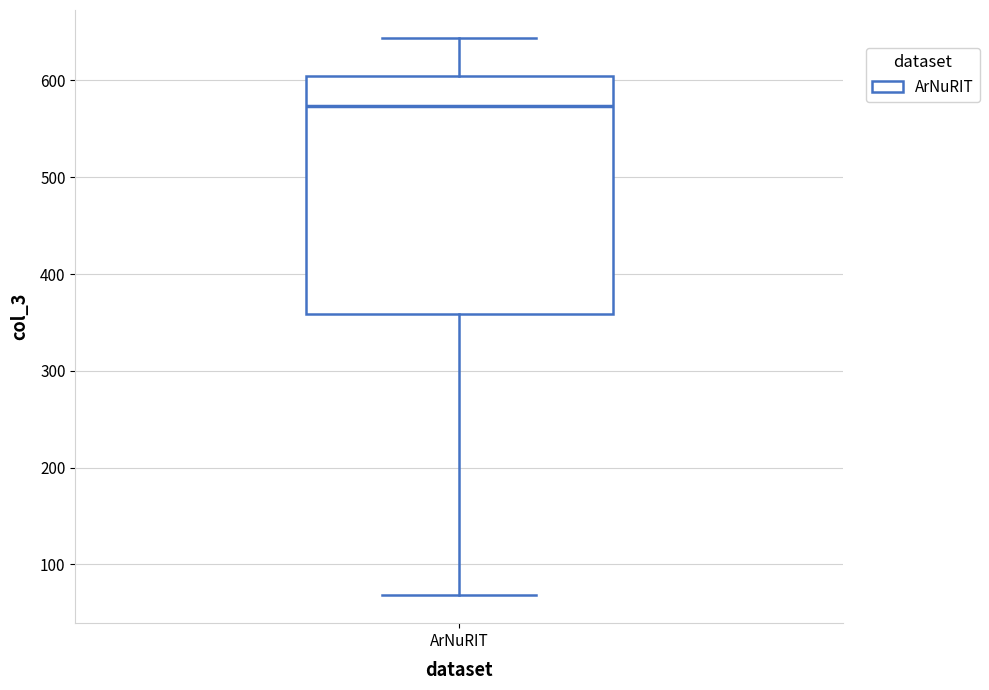

Where does the upper whisker of the box for ArNuRIT end on the y-axis? The values are not printed on the chart, so give them approximately, as read against the axis.

640